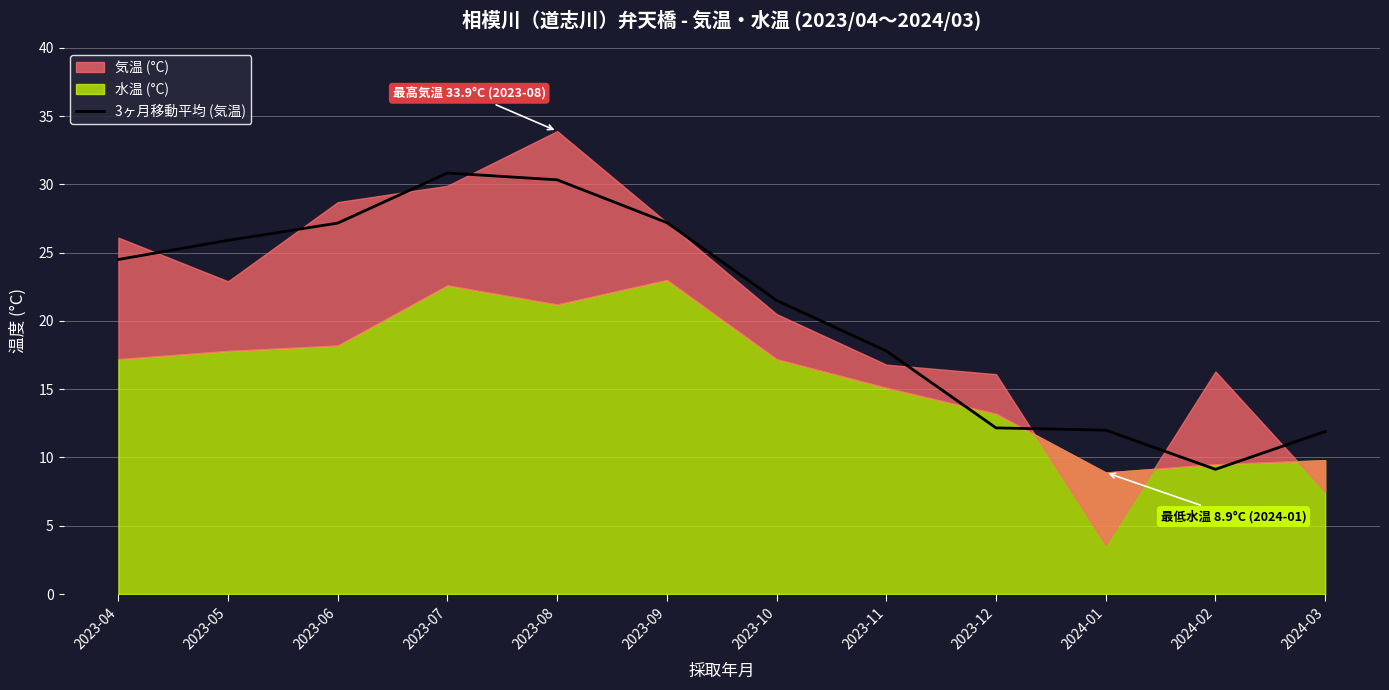

What is the label of the 2nd point from the right?

2024-02